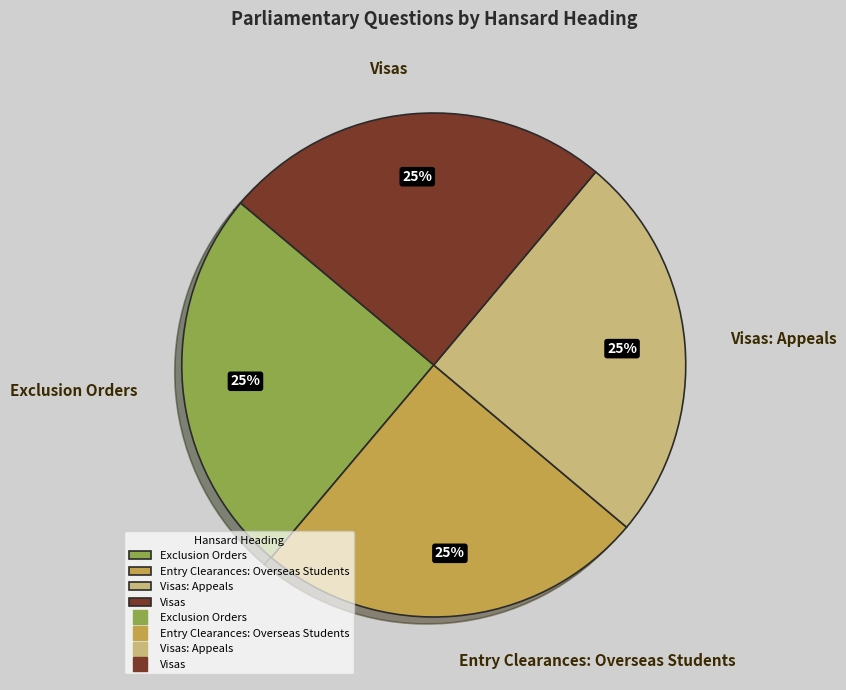

Is Visas the majority of the pie?

No